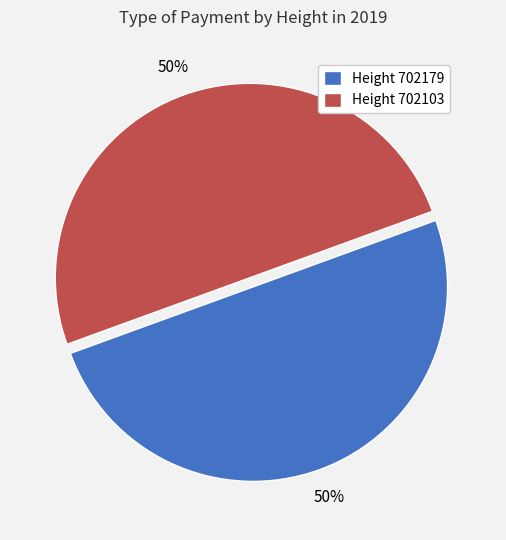

How many segments does this pie chart have?

2